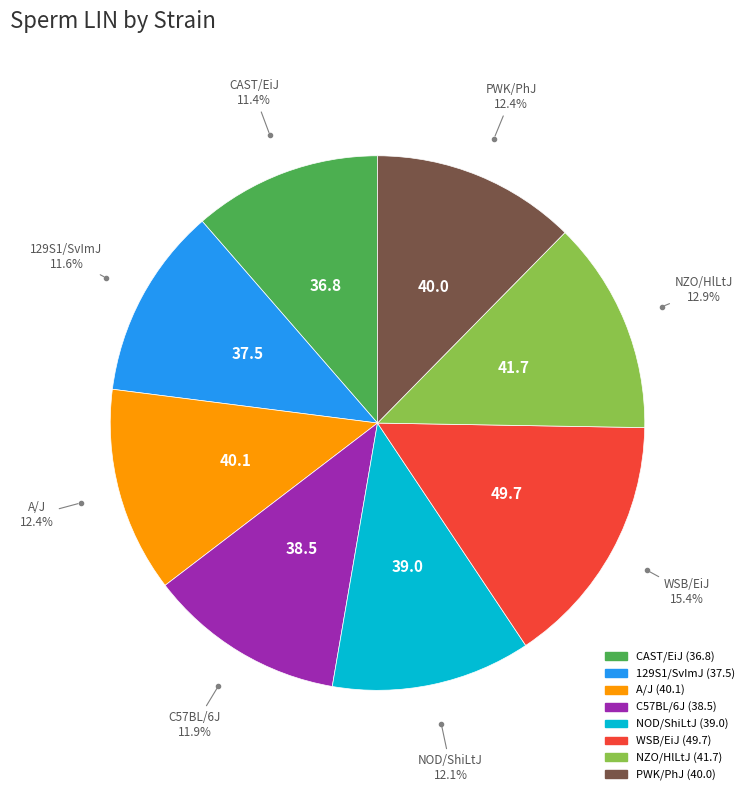

To the nearest percent, what is the combined percentage of 129S1/SvImJ and NZO/HlLtJ?

24%